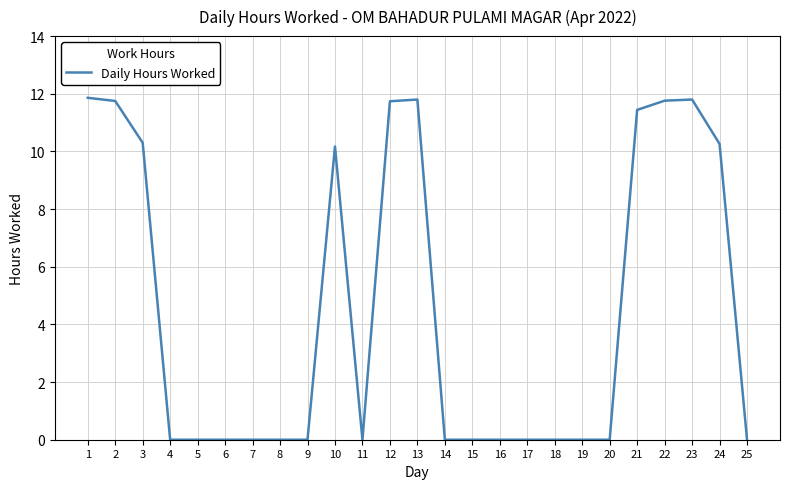

The chart shows a value of 7.8 at 15. True or false?

False